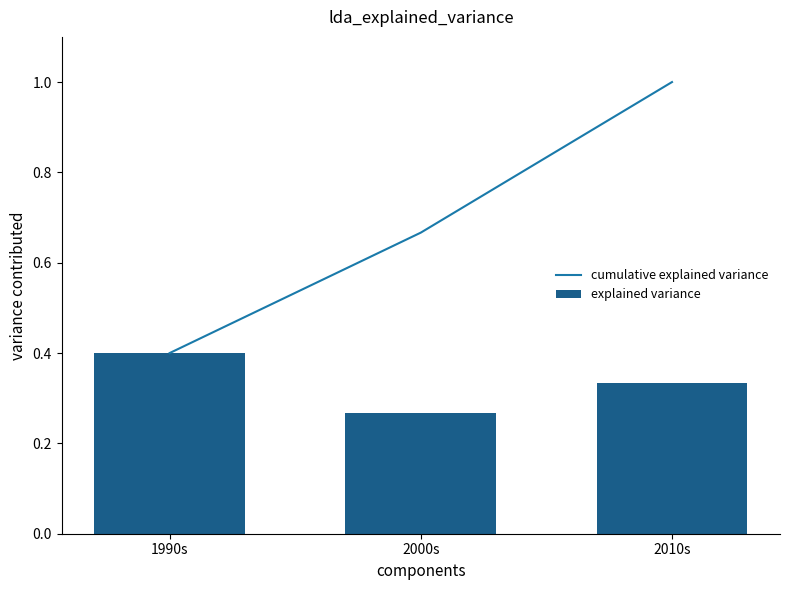

What is the sum of all cumulative explained variance values?

2.1